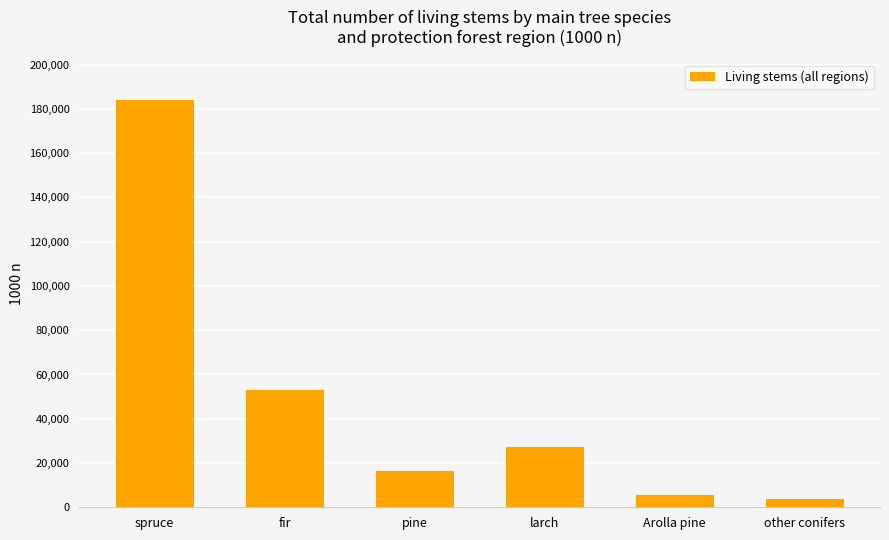

Is it true that the value at fir is 52794?

True